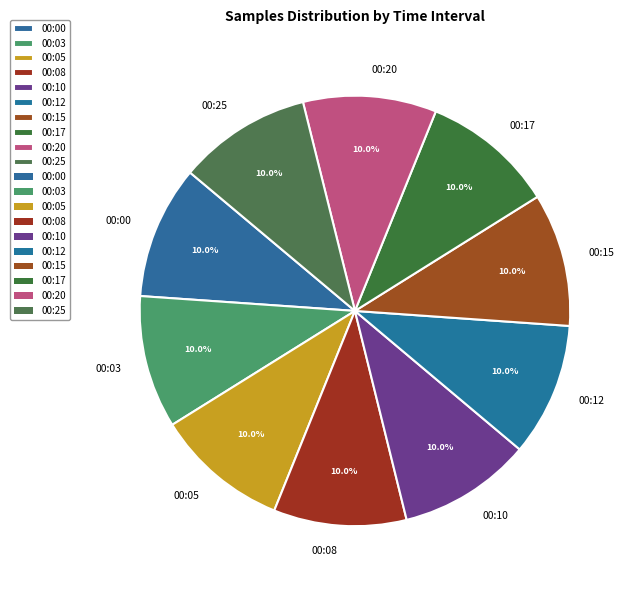

To the nearest percent, what percentage of the pie is 00:25?

10%